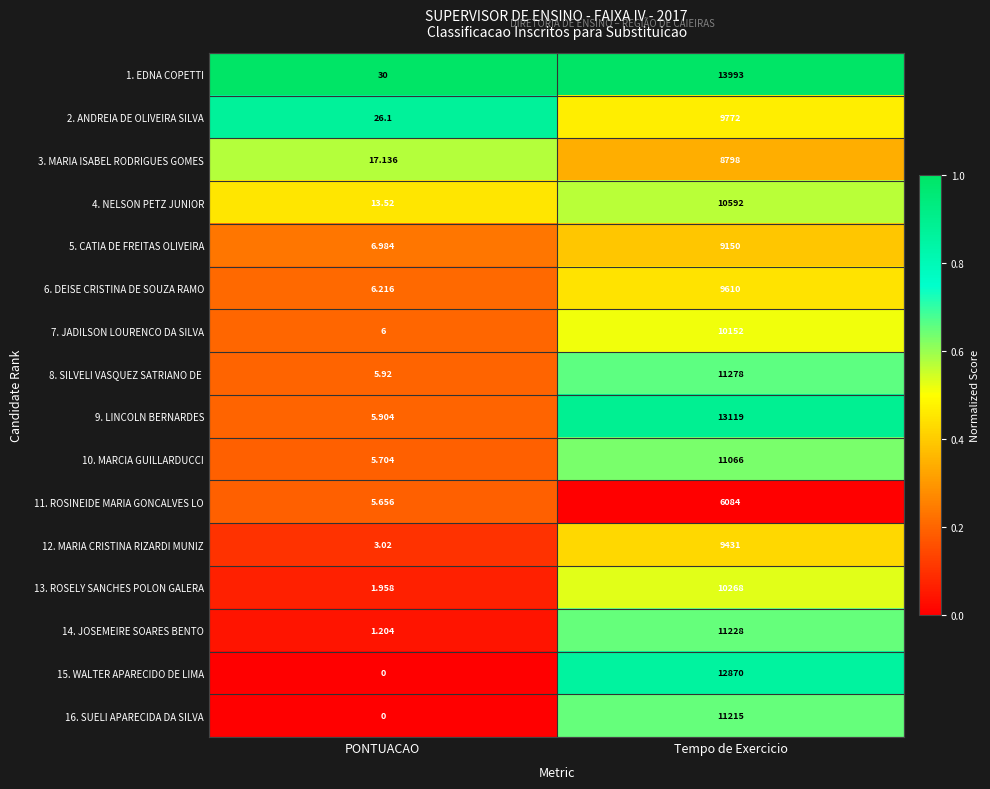

Rank the categories by 13. ROSELY SANCHES POLON GALERA value from highest to lowest.

Tempo de Exercicio, PONTUACAO